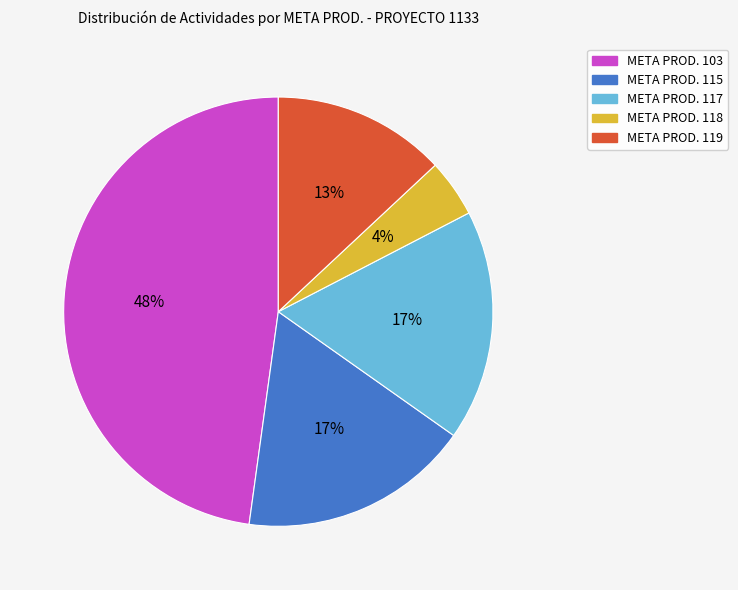

How many segments does this pie chart have?

5